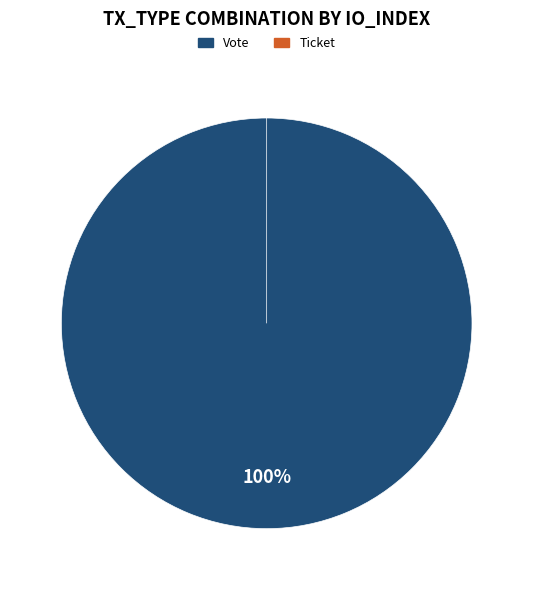

True or false: Vote accounts for 95% of the total.

False